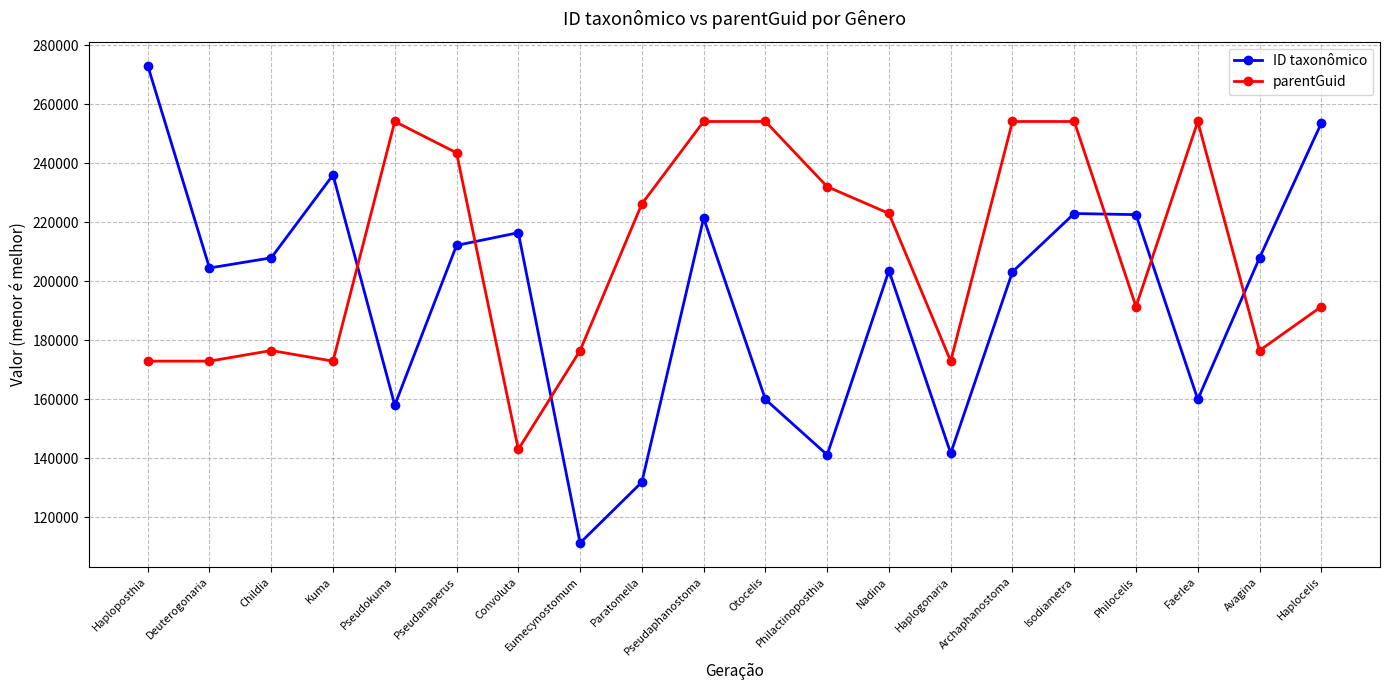

True or false: parentGuid has a value of 427827 at Pseudanaperus.

False